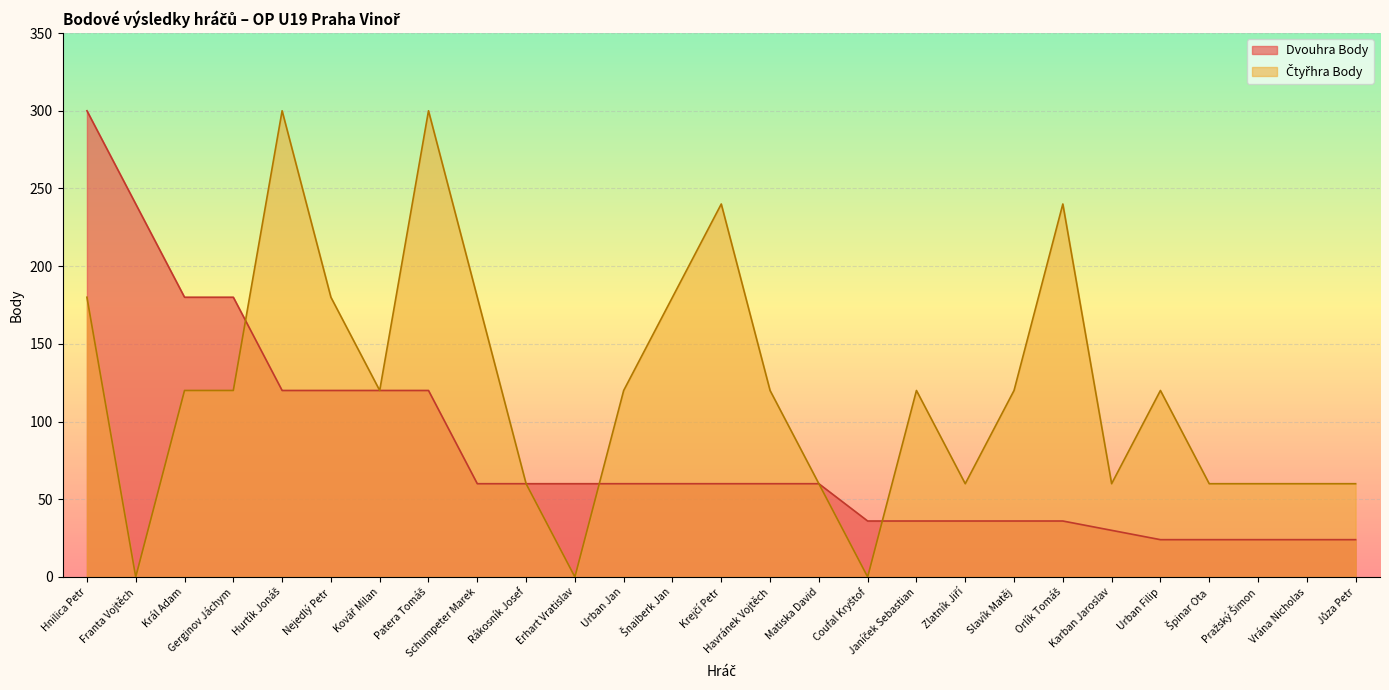

What is the value of the Čtyřhra Body point at the 12th from the left?

120